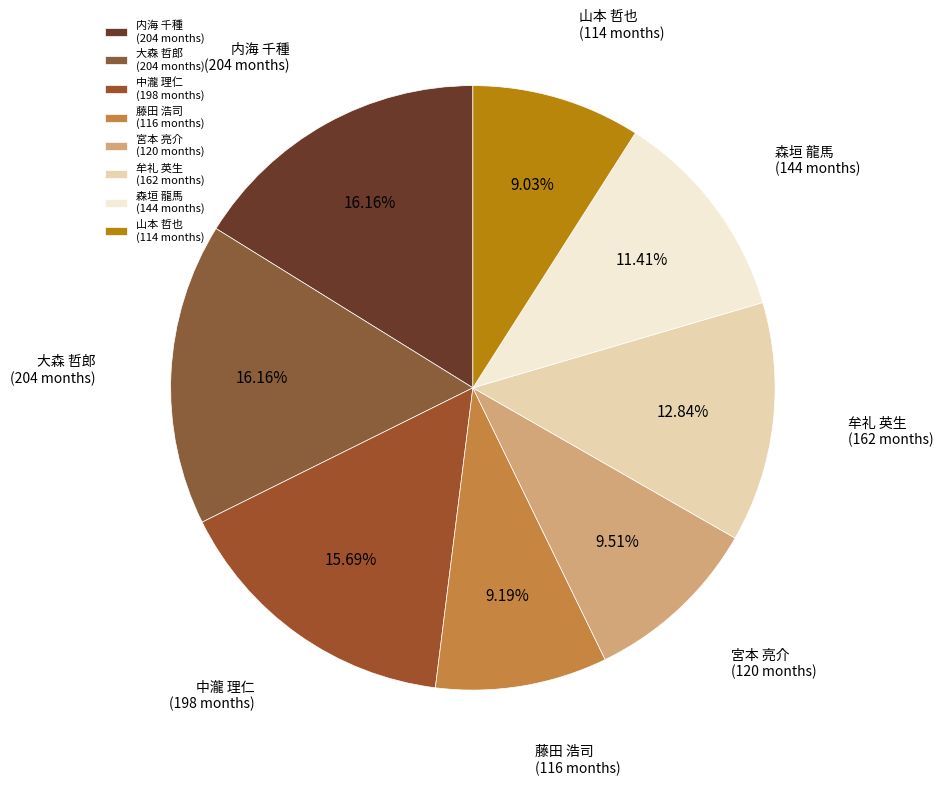

Count the number of slices in the pie.

8